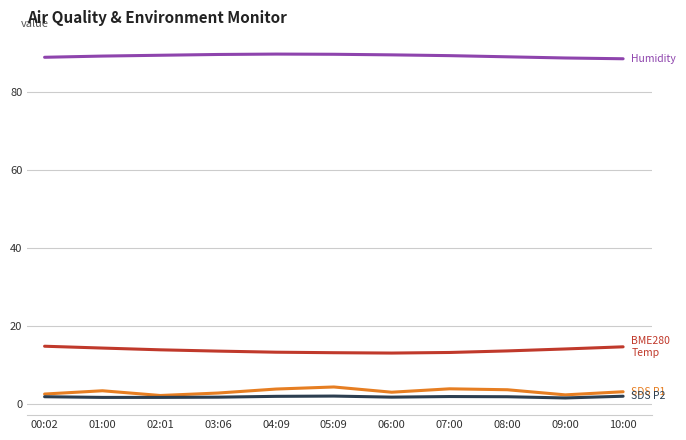

What is the maximum value shown in the chart?

89.6